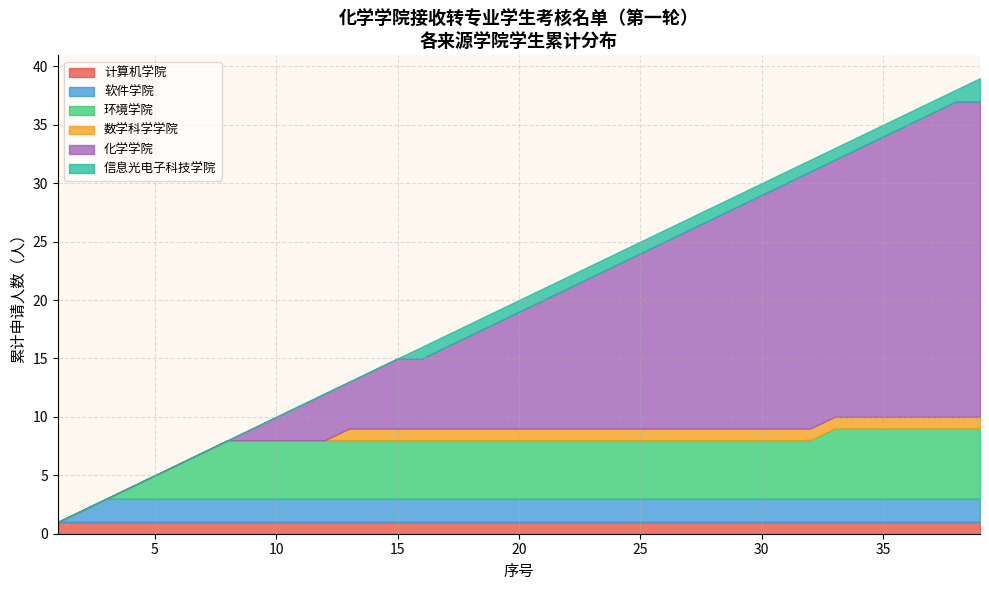

True or false: 软件学院 has more than 2 interior local peaks.

False